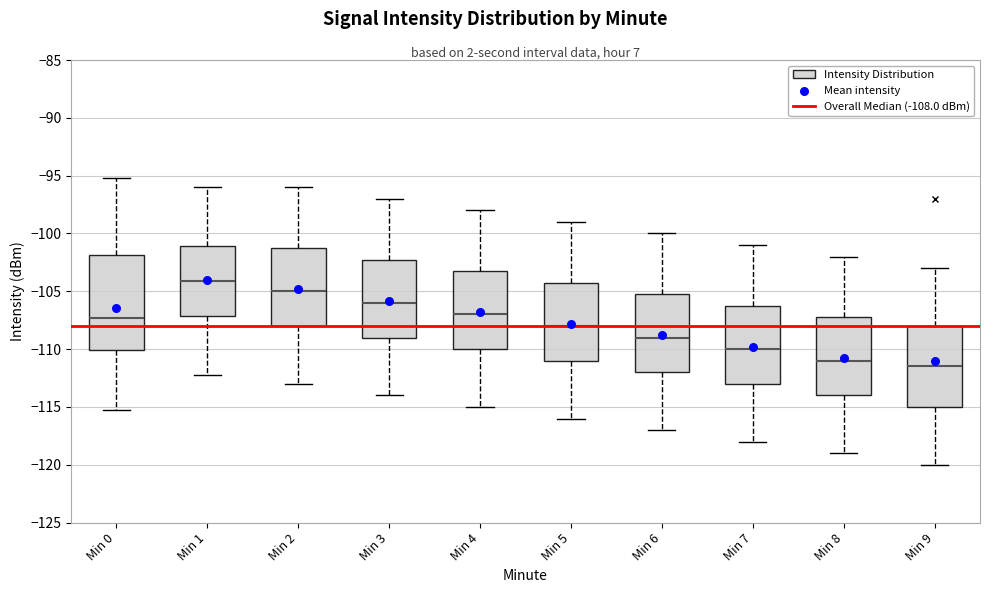

Reading left to right, read every box against the y-axis: the position of its median line, the range the box covers, and the ends of its whiskers. The values are not printed on the chart, so give them approximately, as read against the axis.

Min 0: median -107.5, box -110.0 to -102.0, whiskers -115.0 to -95.0
Min 1: median -104.0, box -107.0 to -101.0, whiskers -112.0 to -96.0
Min 2: median -105.0, box -108.0 to -101.0, whiskers -113.0 to -96.0
Min 3: median -106.0, box -109.0 to -102.0, whiskers -114.0 to -97.0
Min 4: median -107.0, box -110.0 to -103.0, whiskers -115.0 to -98.0
Min 5: median -108.0, box -111.0 to -104.0, whiskers -116.0 to -99.0
Min 6: median -109.0, box -112.0 to -105.0, whiskers -117.0 to -100.0
Min 7: median -110.0, box -113.0 to -106.0, whiskers -118.0 to -101.0
Min 8: median -111.0, box -114.0 to -107.0, whiskers -119.0 to -102.0
Min 9: median -111.5, box -115.0 to -108.0, whiskers -120.0 to -103.0